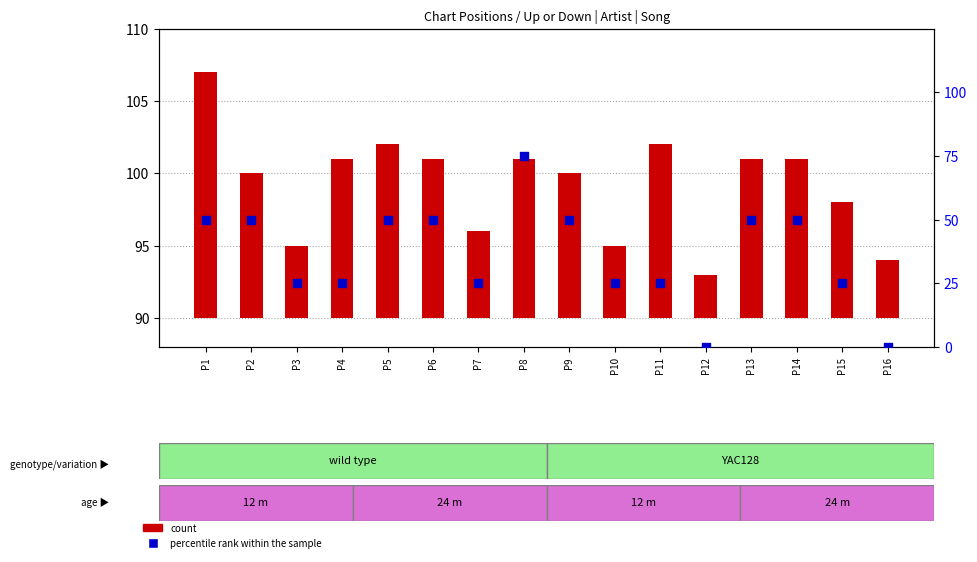

Which series has the widest spread of Y values?

percentile rank within the sample